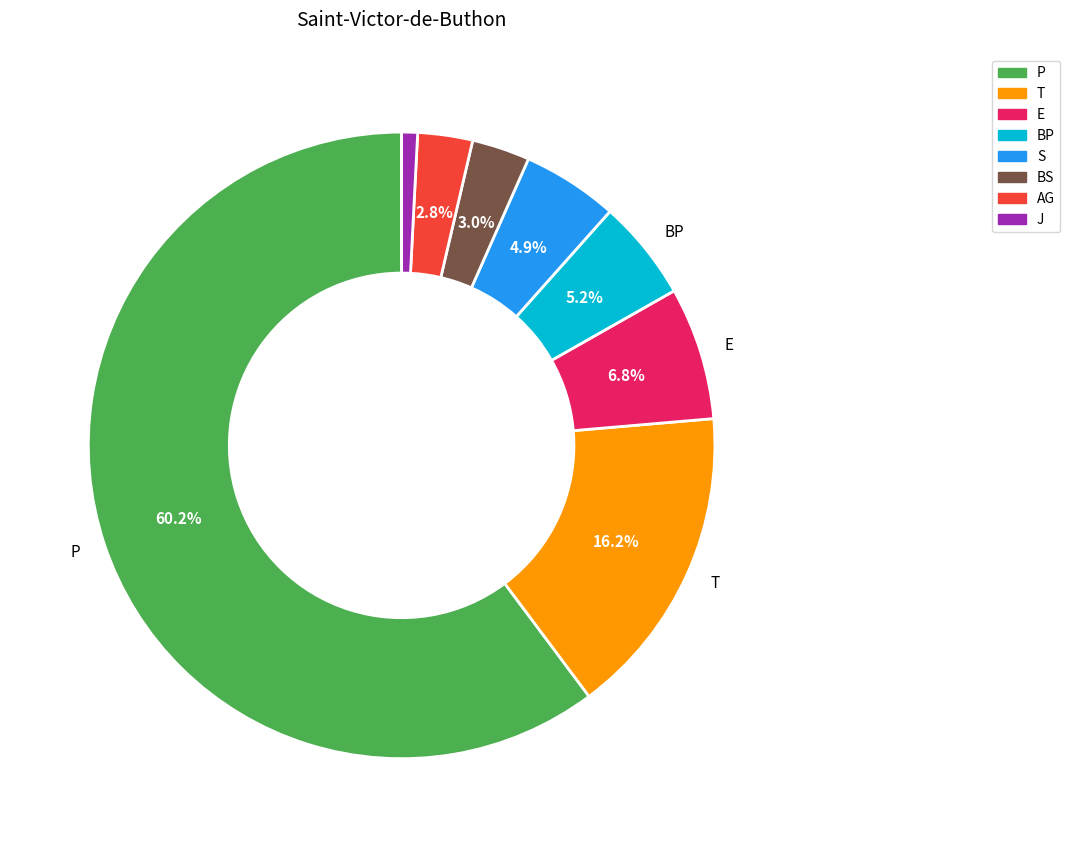

To the nearest percent, what is the average slice percentage?

12%